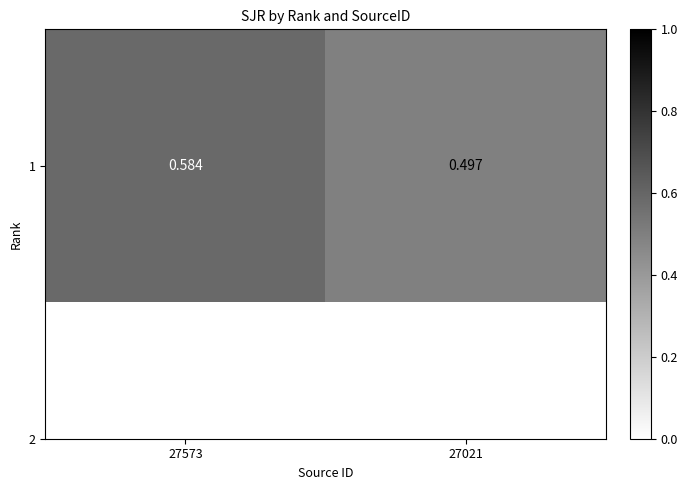

What is the maximum value shown in the chart?

0.6